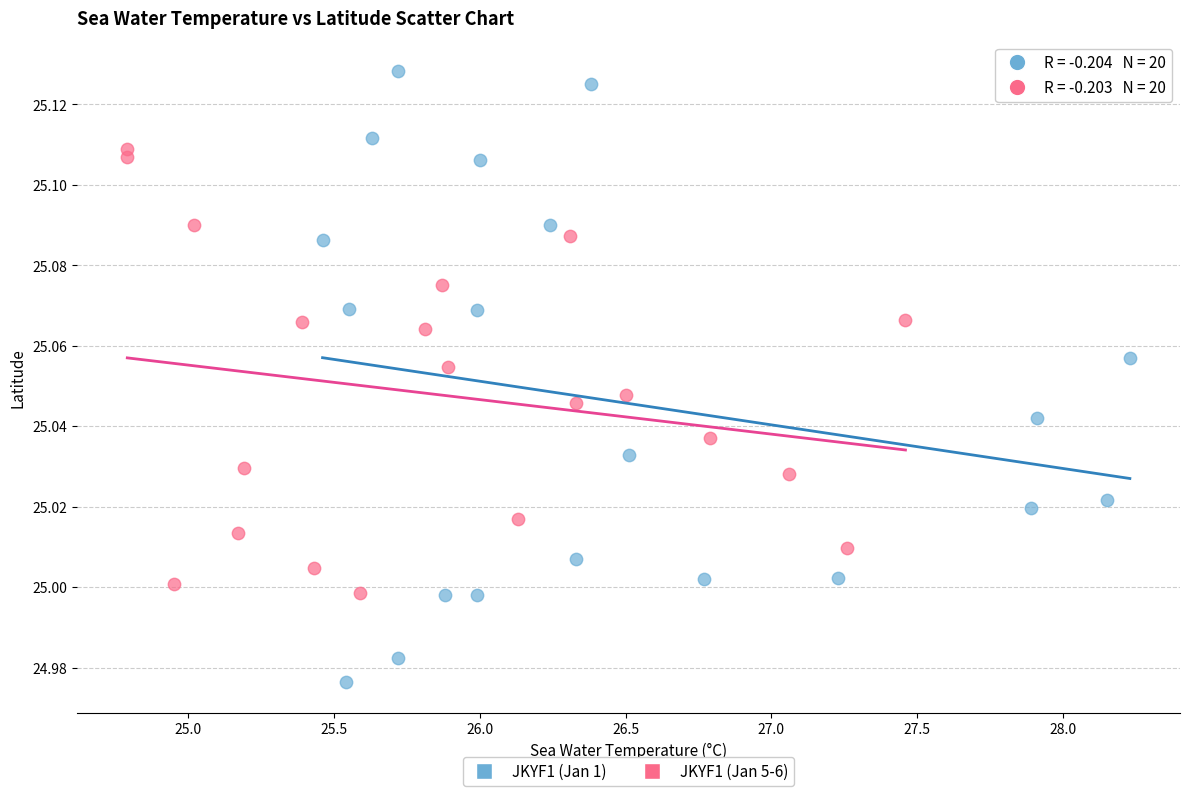

Which series reaches the maximum Y coordinate?

JKYF1 (Jan 1)